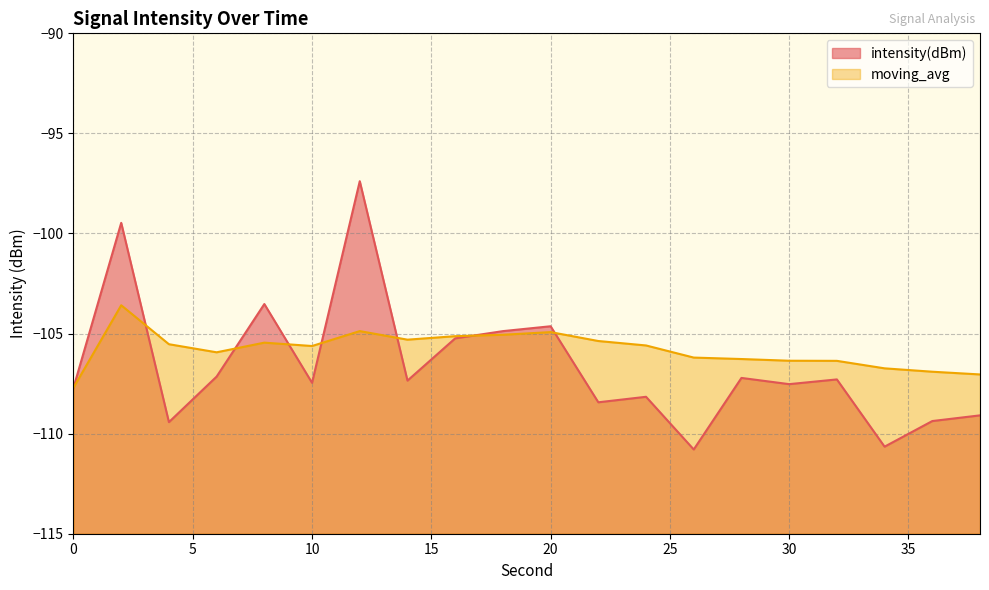

Is it true that intensity(dBm) equals -27.4 at 24?

False